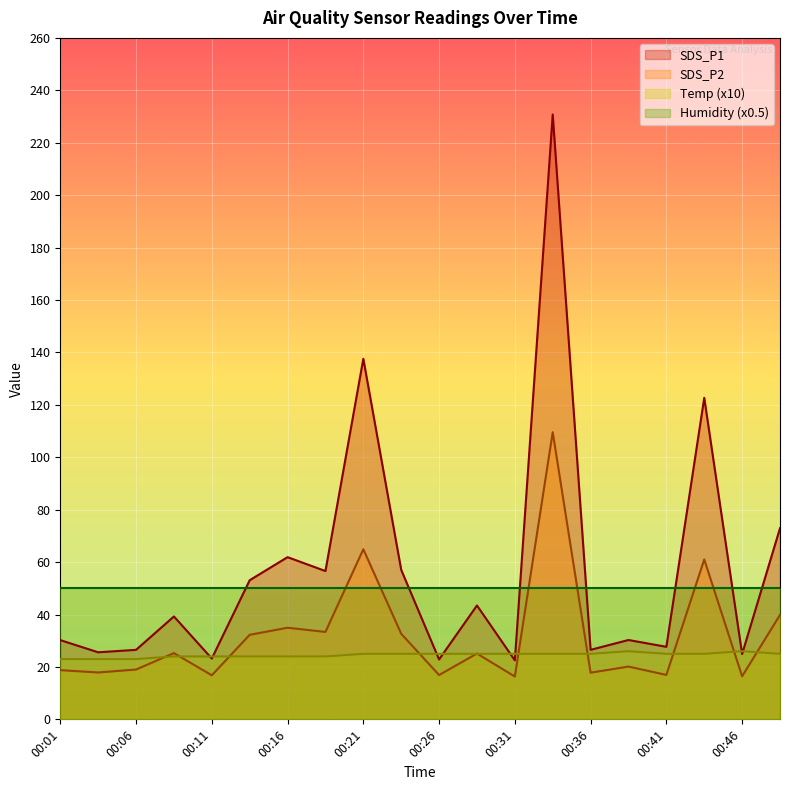

What is the lowest value of the Temp series?

23.0